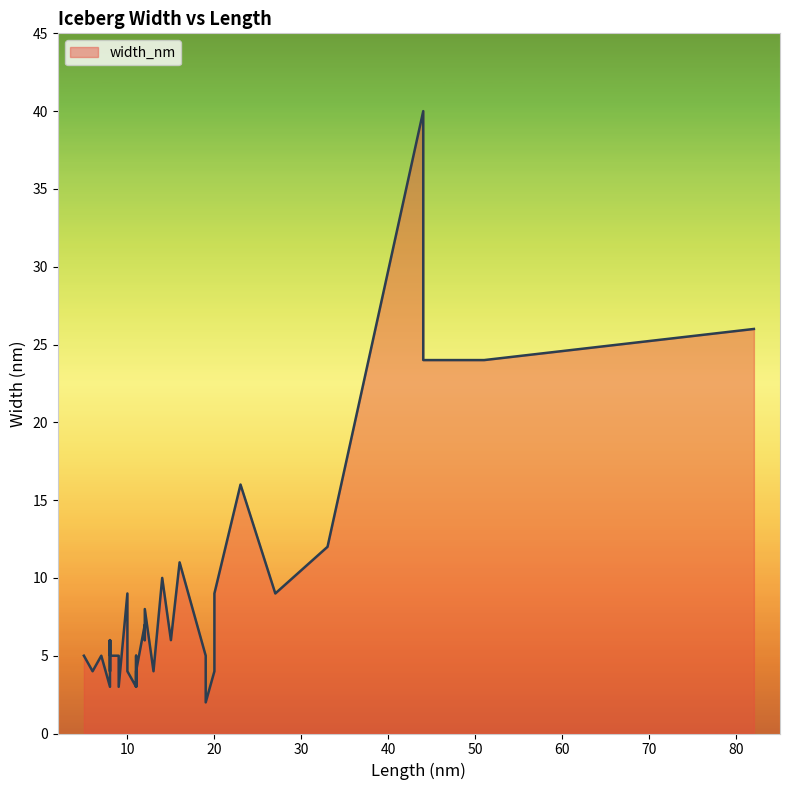

The value at 20 is 1. True or false?

False